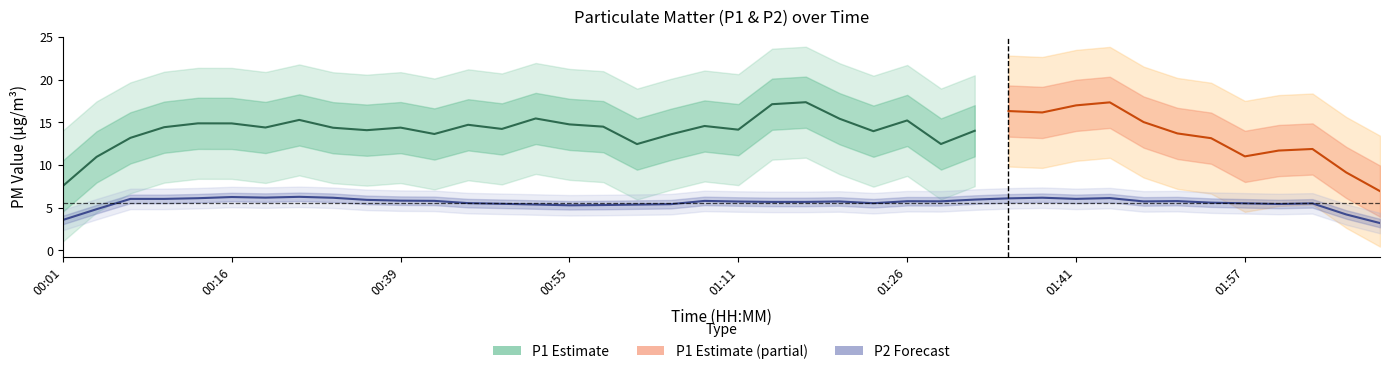

True or false: P2 and P1 cross at least once.

False